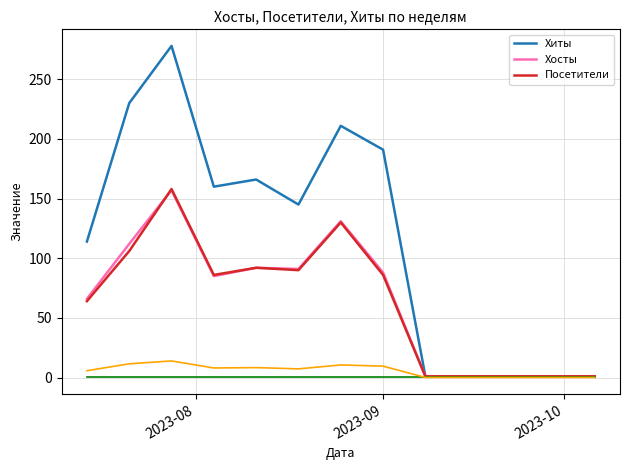

What is the maximum value for Хосты?

157